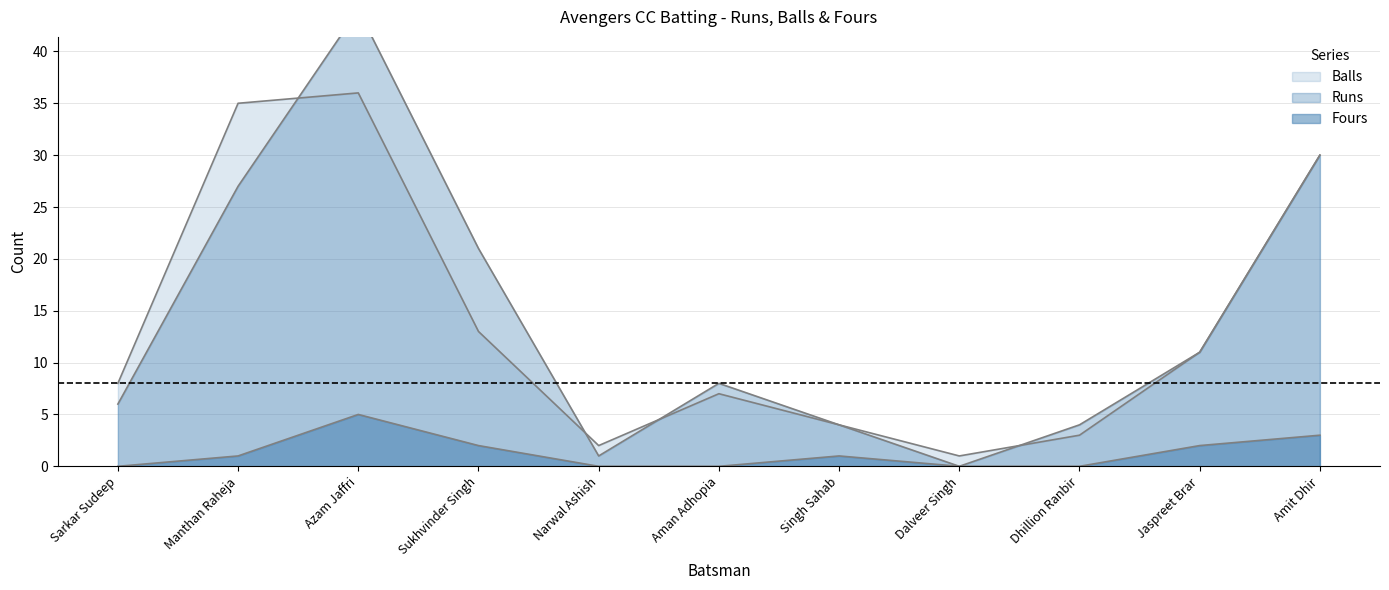

At which label does Fours reach its minimum?

Sarkar Sudeep